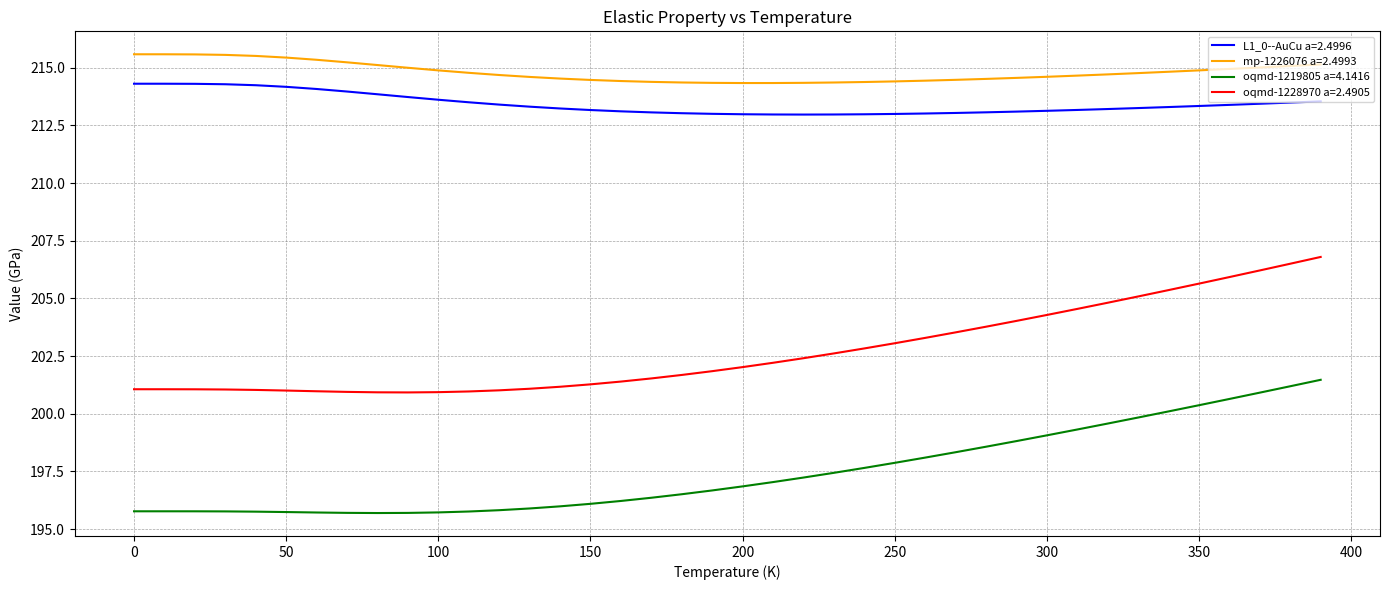

What is the maximum value shown in the chart?

215.6